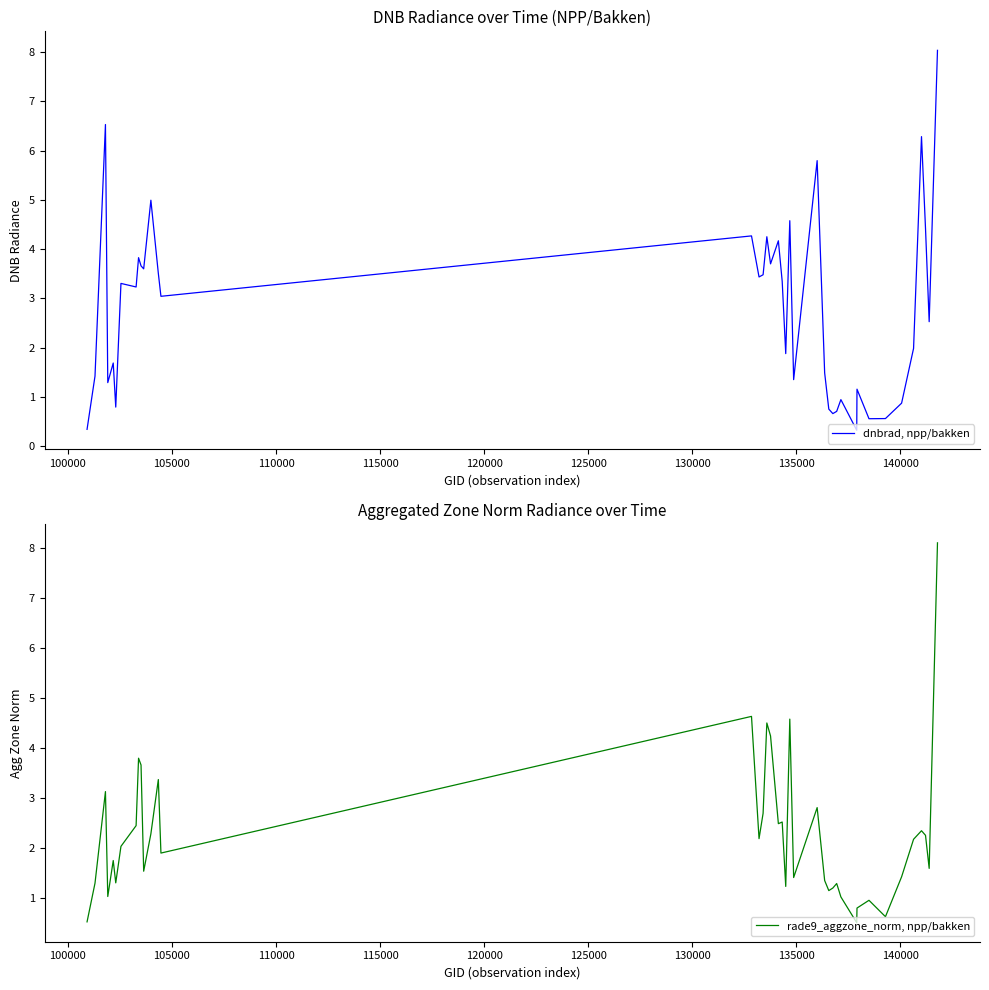

Which series has the largest range (max minus min)?

dnbrad, npp/bakken